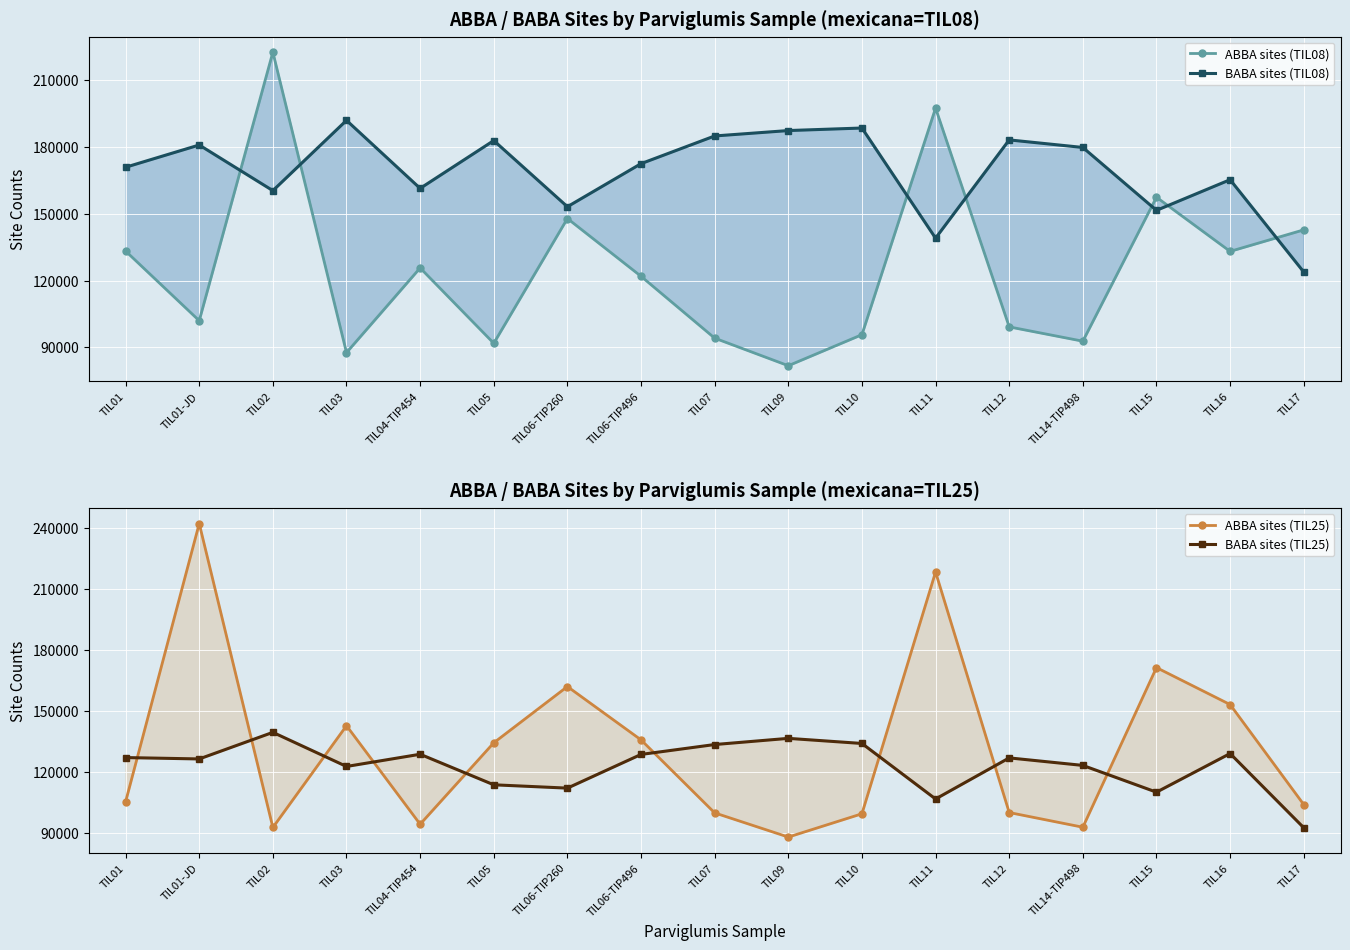

How many values in the ABBA sites (TIL08) series exceed 121918?

8